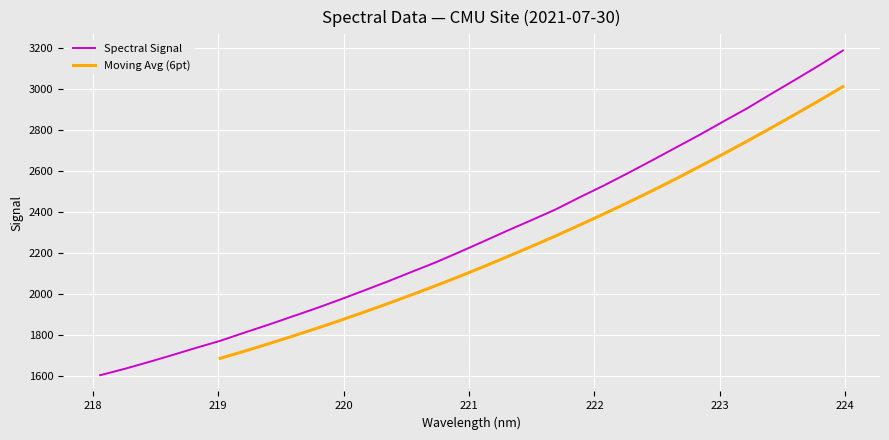

Reading left to right, what are all the values shown in this chart?

218.0596=1603.0	218.2508=1633.4	218.442=1666.5	218.6332=1701.0	218.8244=1736.4	219.0156=1770.6	219.2067=1810.2	219.3979=1848.6	219.589=1888.9	219.7801=1929.2	219.9712=1971.7	220.1623=2015.9	220.3533=2060.6	220.5444=2107.3	220.7354=2153.7	220.9264=2204.4	221.1174=2256.1	221.3083=2308.8	221.4993=2359.6	221.6902=2411.4	221.8812=2470.4	222.0721=2527.4	222.263=2587.4	222.4538=2648.9	222.6447=2712.0	222.8355=2774.5	223.0264=2840.1	223.2172=2904.7	223.408=2974.9	223.5987=3043.5	223.7895=3113.4	223.9802=3186.4